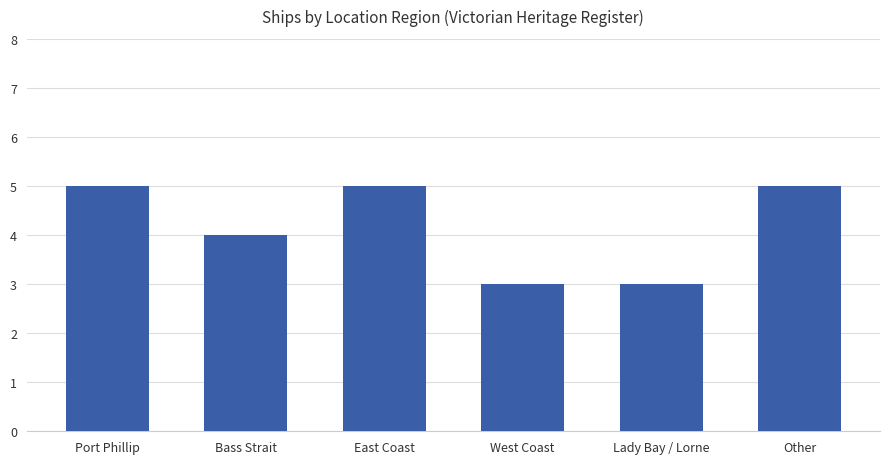

What is the approximate value at Lady Bay / Lorne?

3